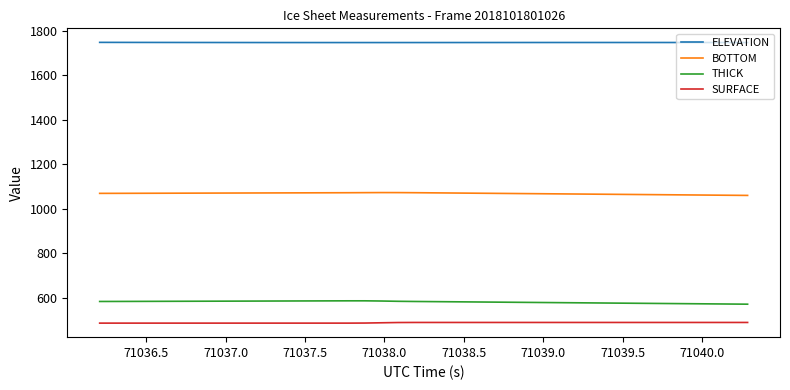

What is the sum of all ELEVATION values?

69854.7